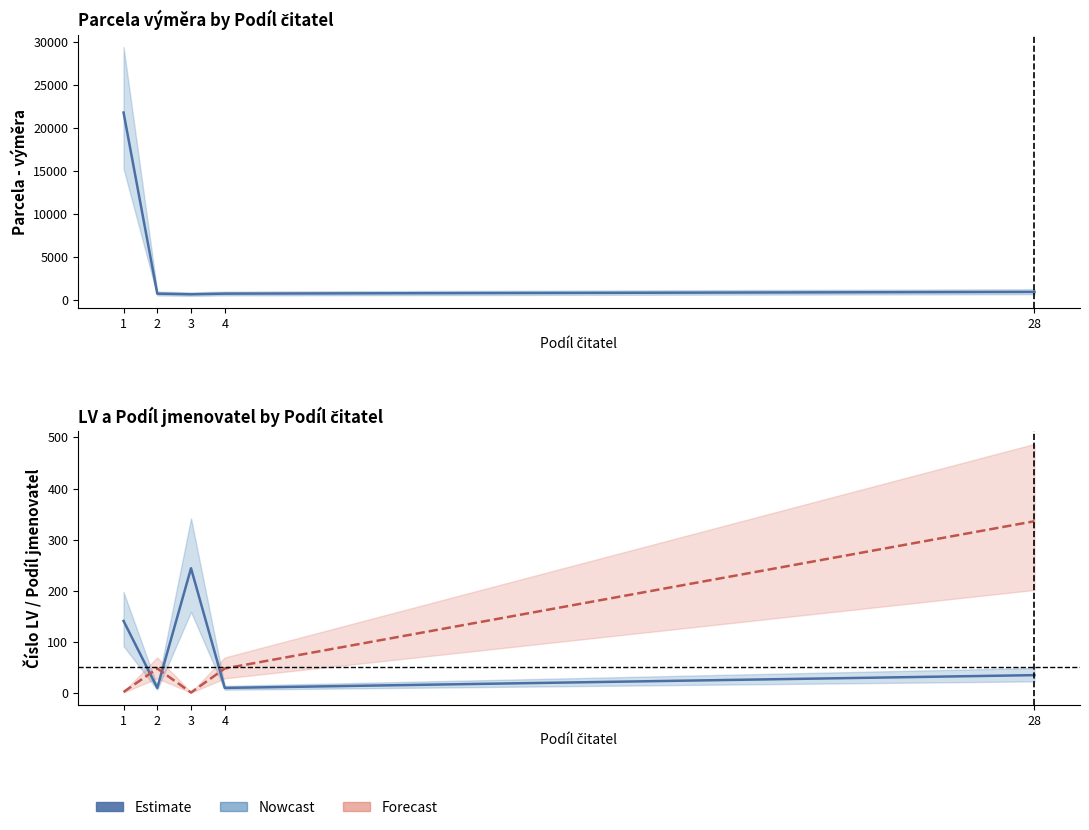

Which has a higher value, 4 or 1?

1